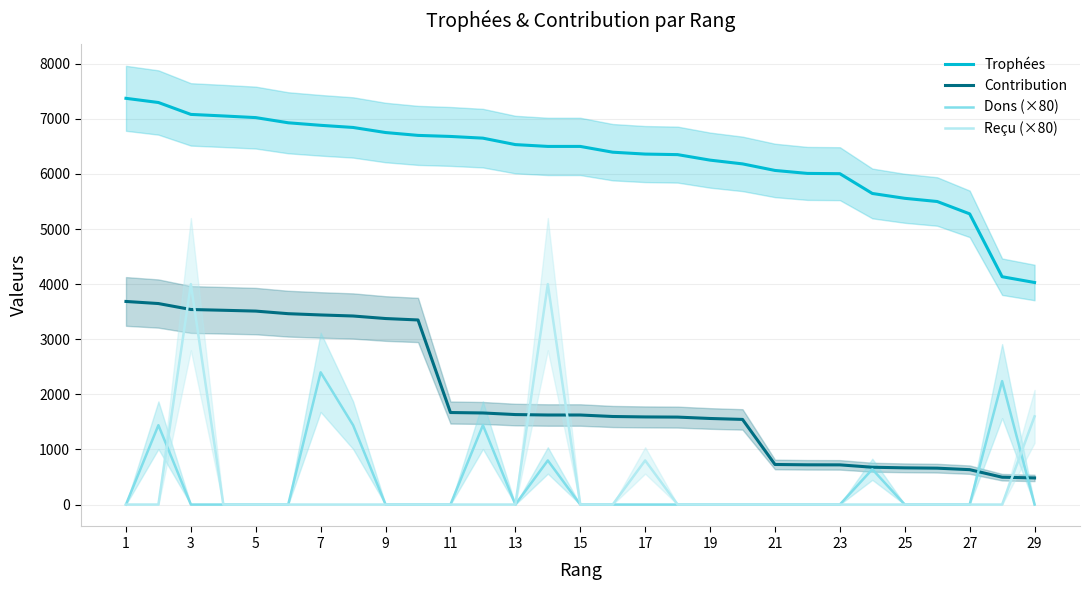

Rank the series by their maximum value, from highest to lowest.

Trophées, Reçu (×80), Contribution, Dons (×80)